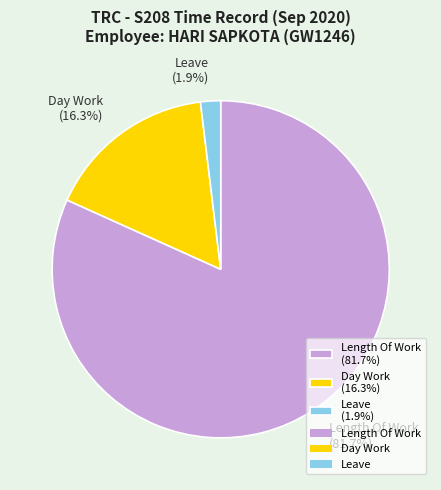

Is there a majority slice in this chart?

Yes